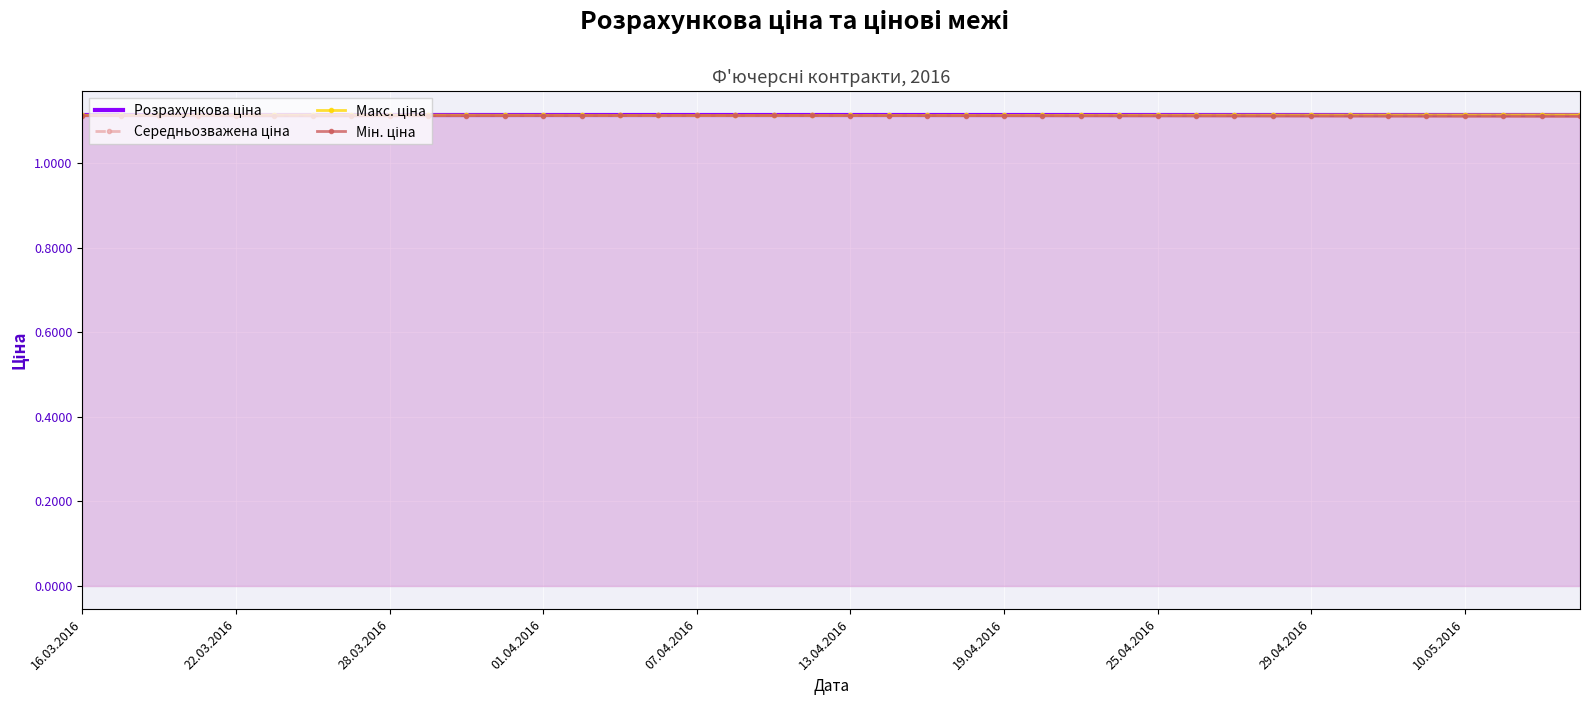

What is the value of the Макс. ціна point at the 17th from the left?

1.1